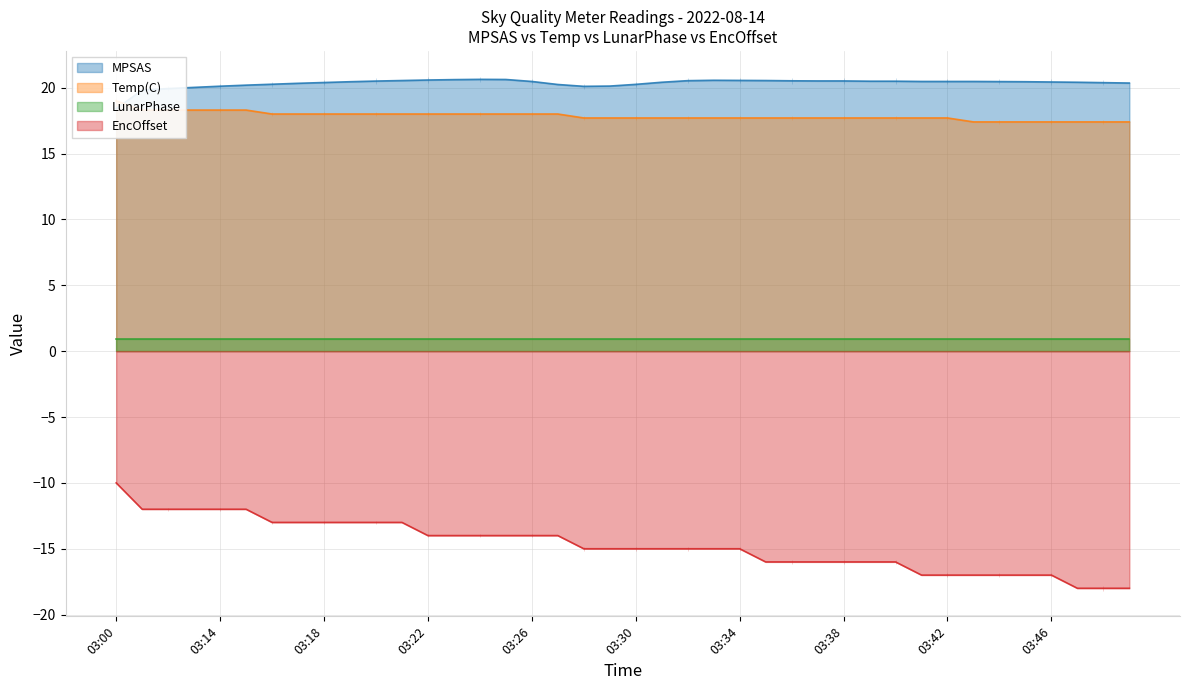

What value does the MPSAS series have at 03:30?

20.2